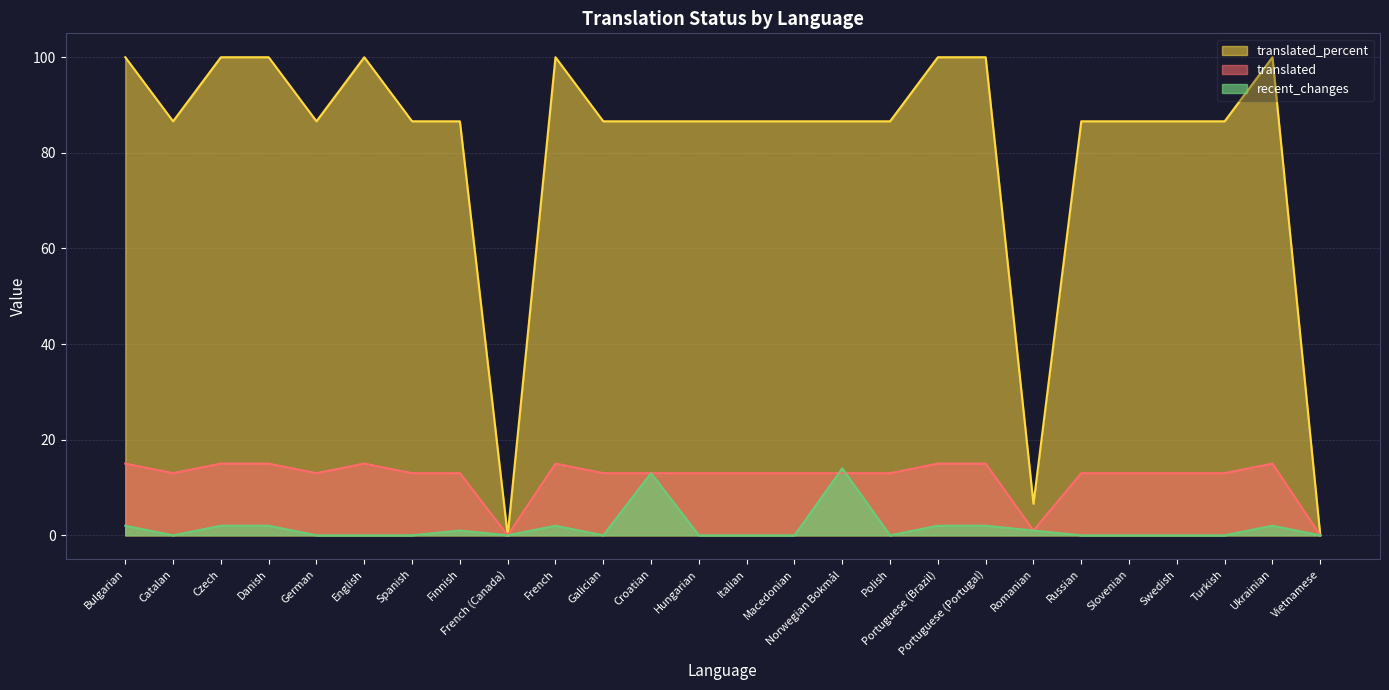

Which series changed the most between Danish and Vietnamese?

translated_percent